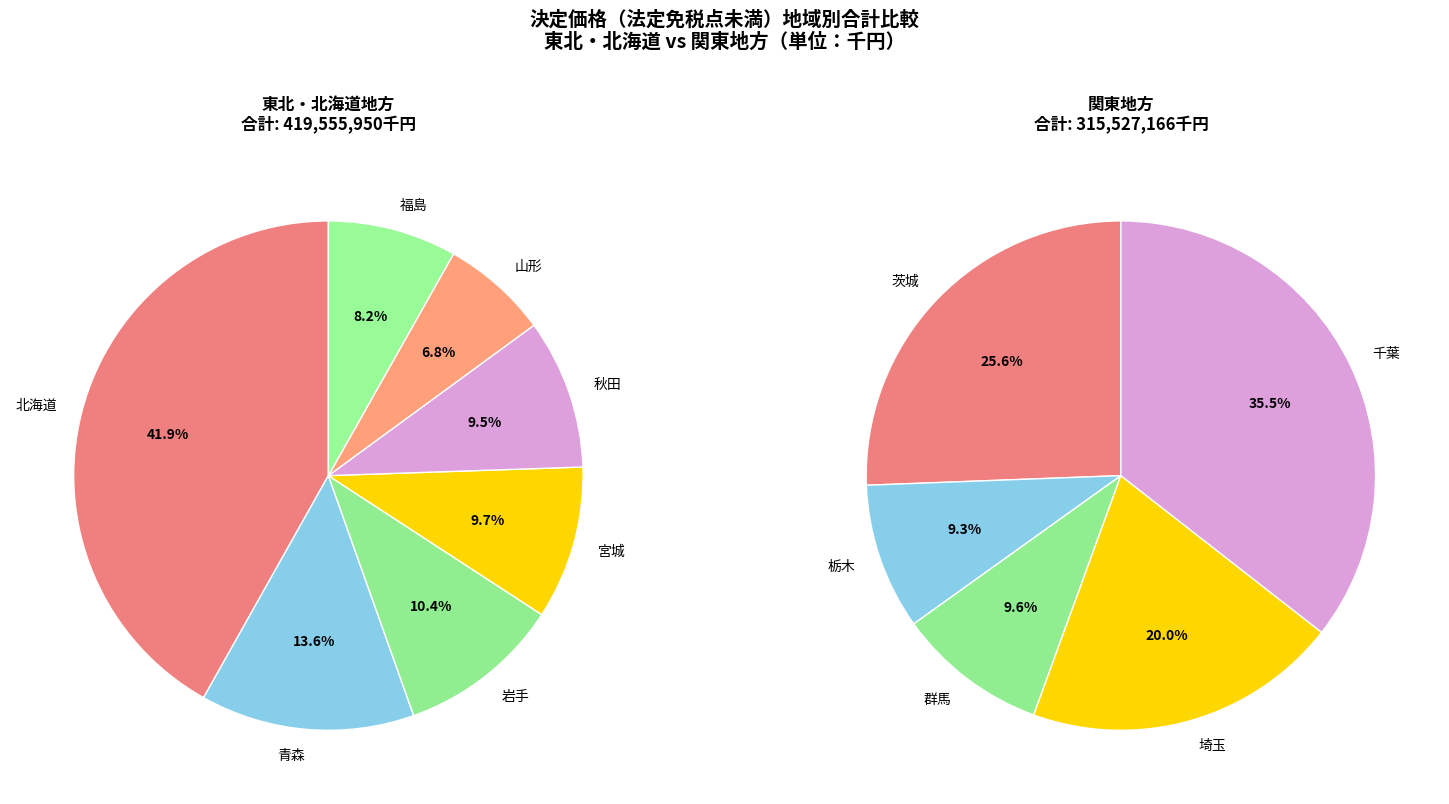

How many segments does this pie chart have?

12